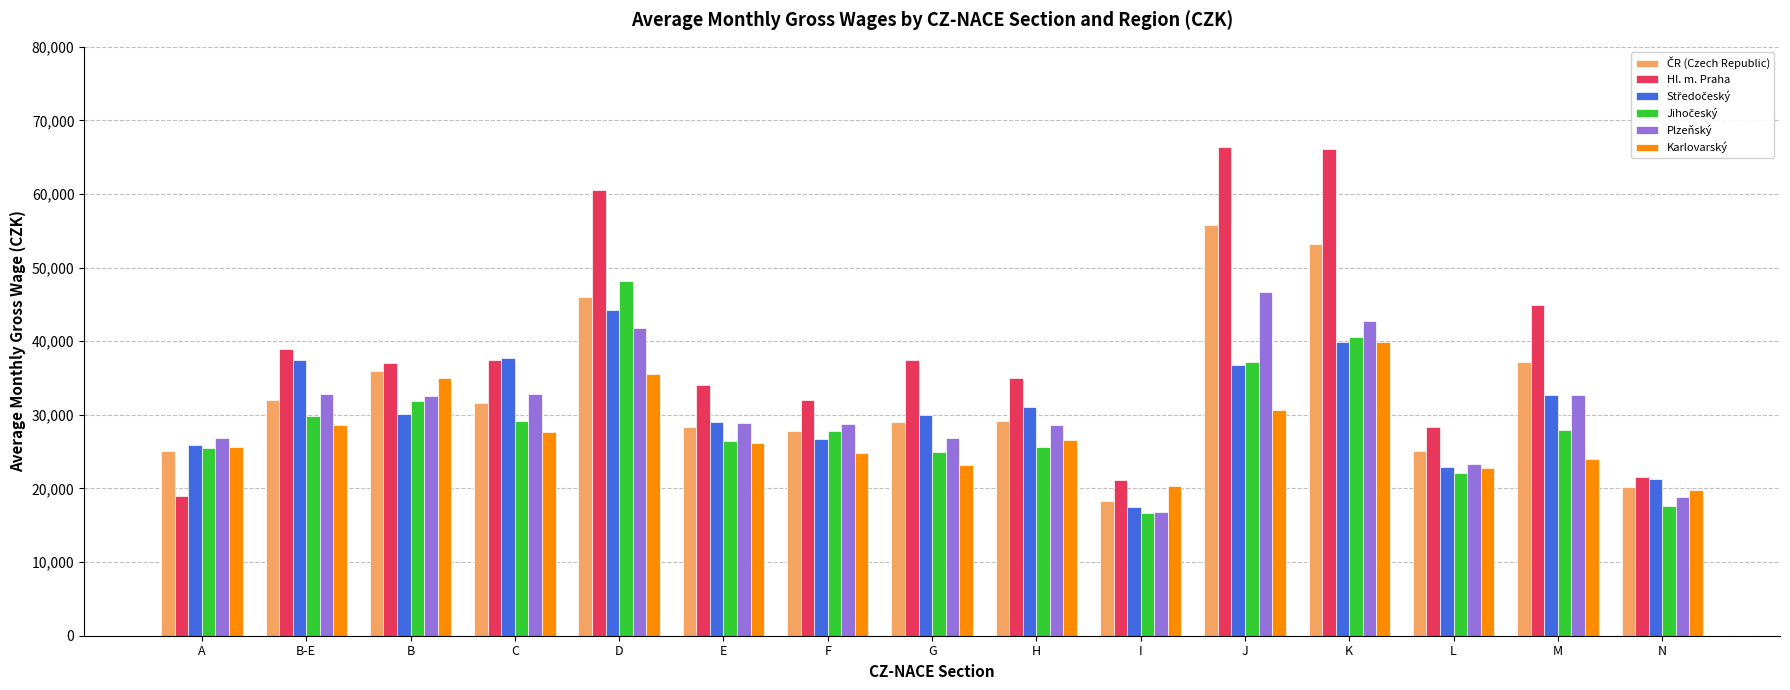

What is the sum of the Plzeňský values at M and D?

74470